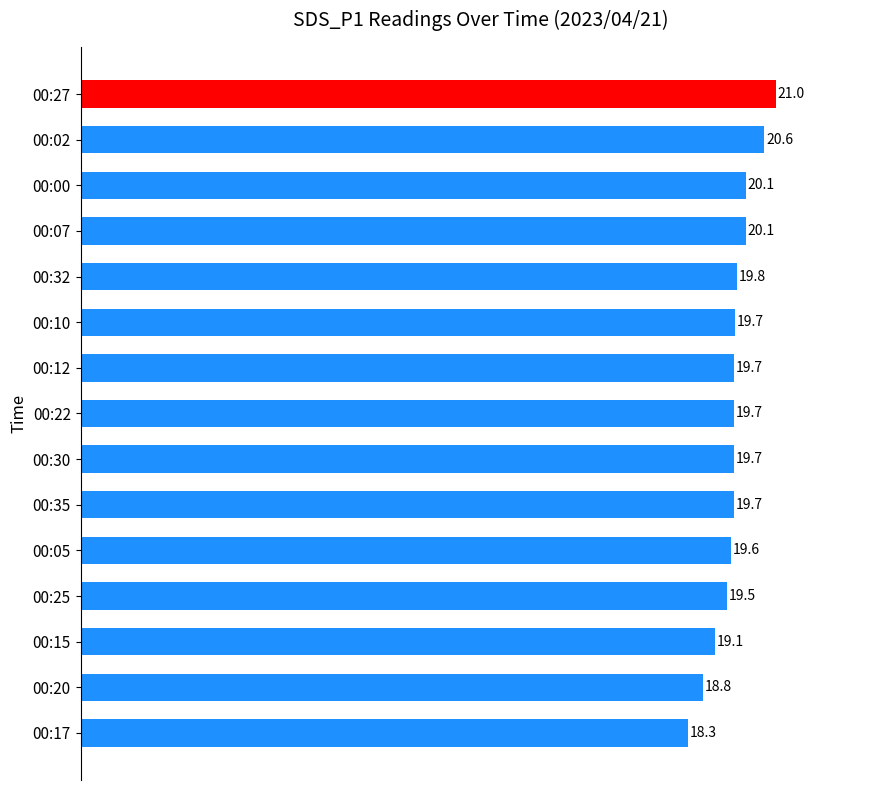

How many categories are shown in the chart?

15